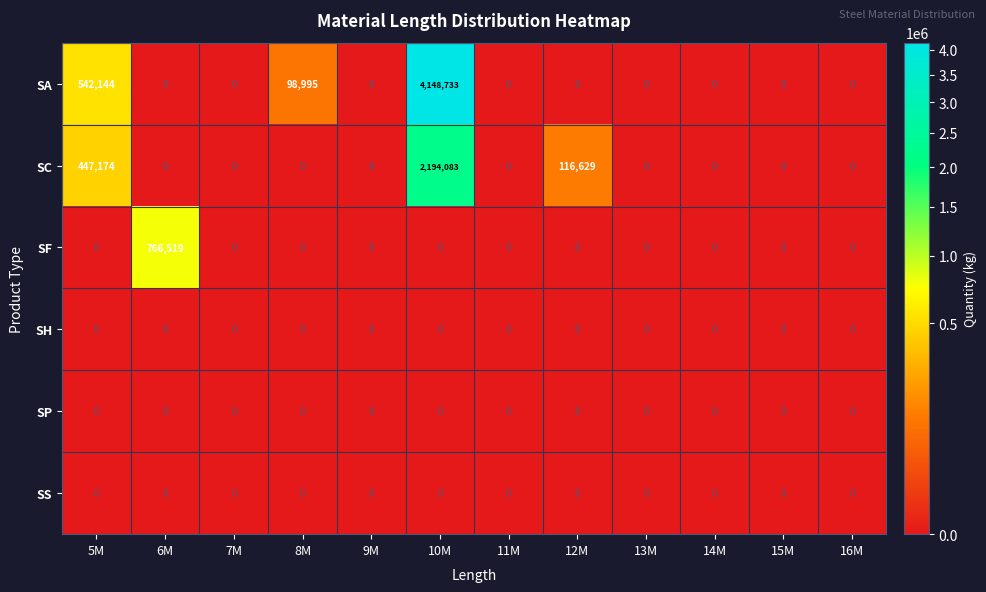

What is the difference between the highest and lowest values at 5M?

542144